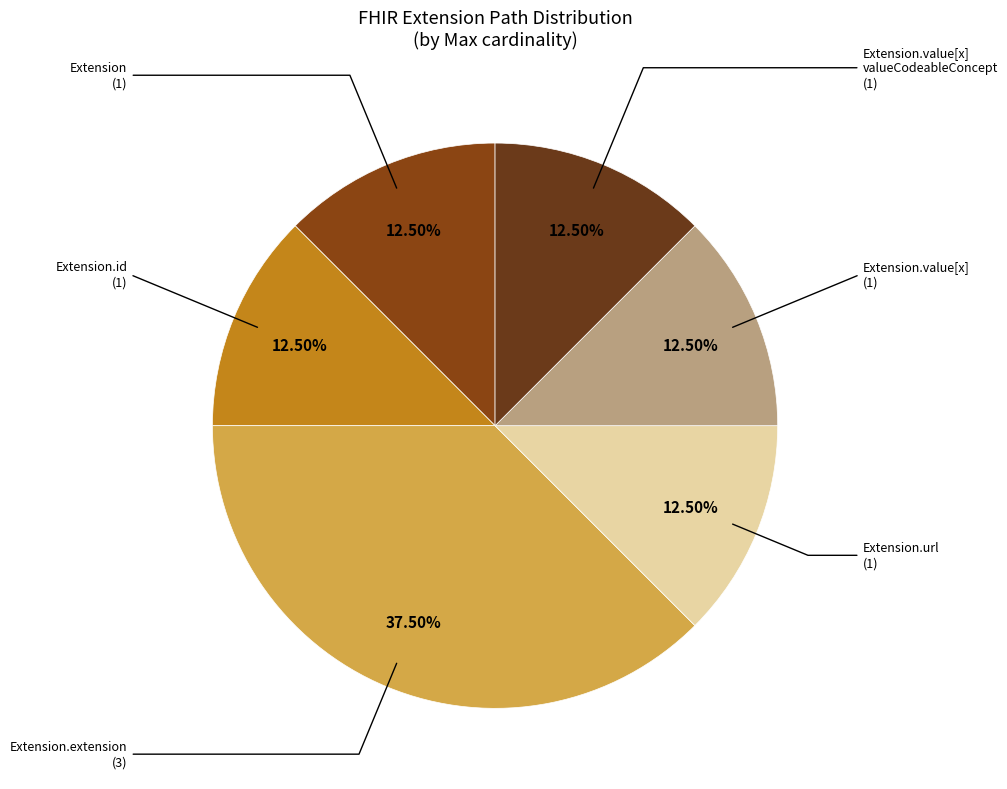

Is the sum of Extension (1) and Extension.value[x] (1) greater than half?

No